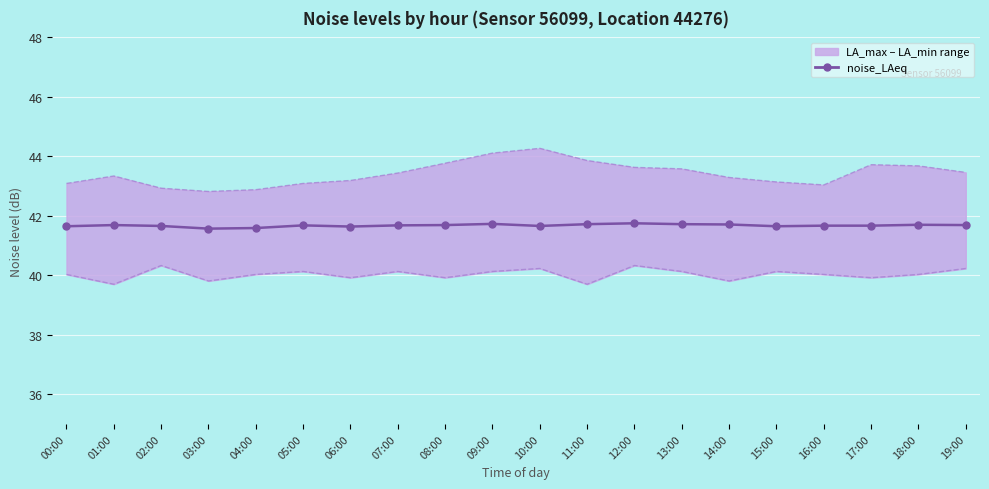

At 09:00, list the series in order from largest to smallest.

noise_LA_max boundary, noise_LAeq, noise_LA_min boundary